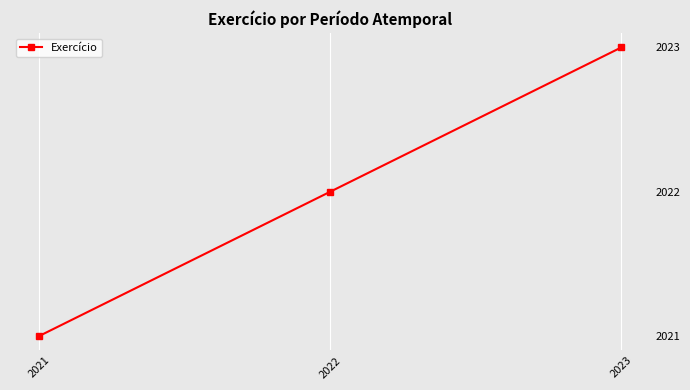

What is the change in value from 2021 to 2023?

+2